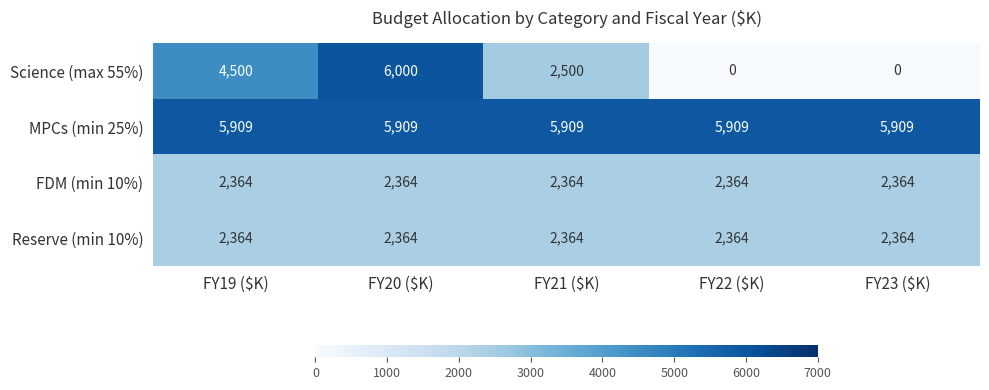

What is the total value across all series at FY19 ($K)?

15137